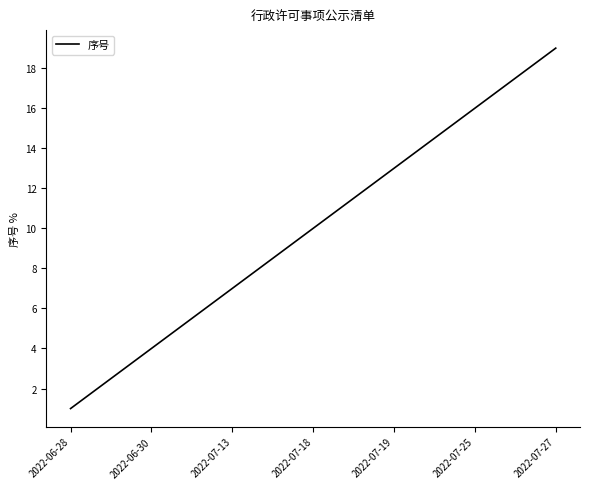

Does the chart have visible grid lines?

No